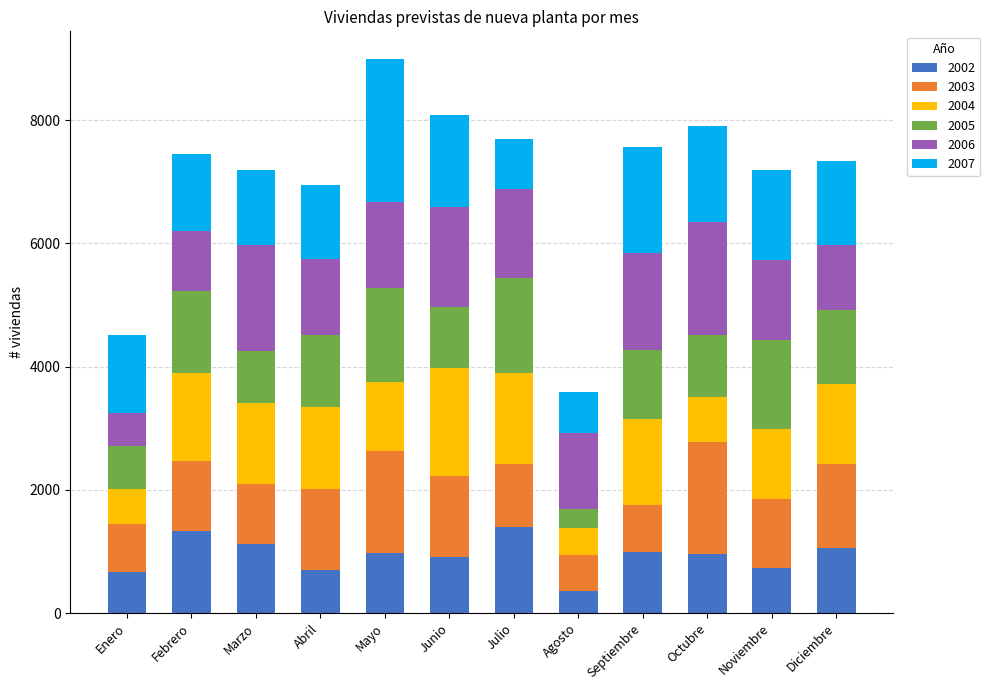

What is the maximum value for 2002?

1390